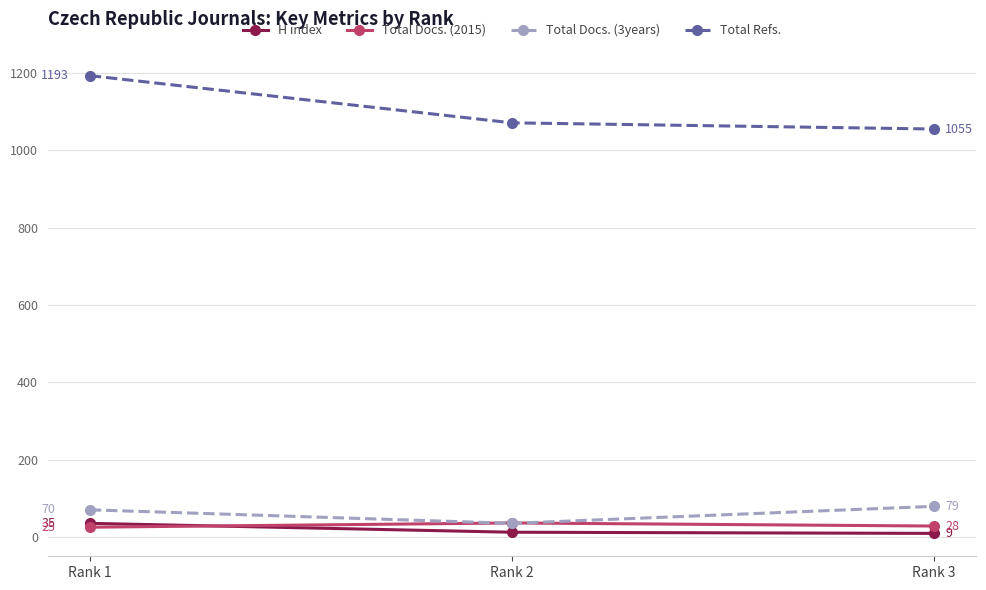

What are all the series names shown in the legend?

H index, Total Docs. (2015), Total Docs. (3years), Total Refs.